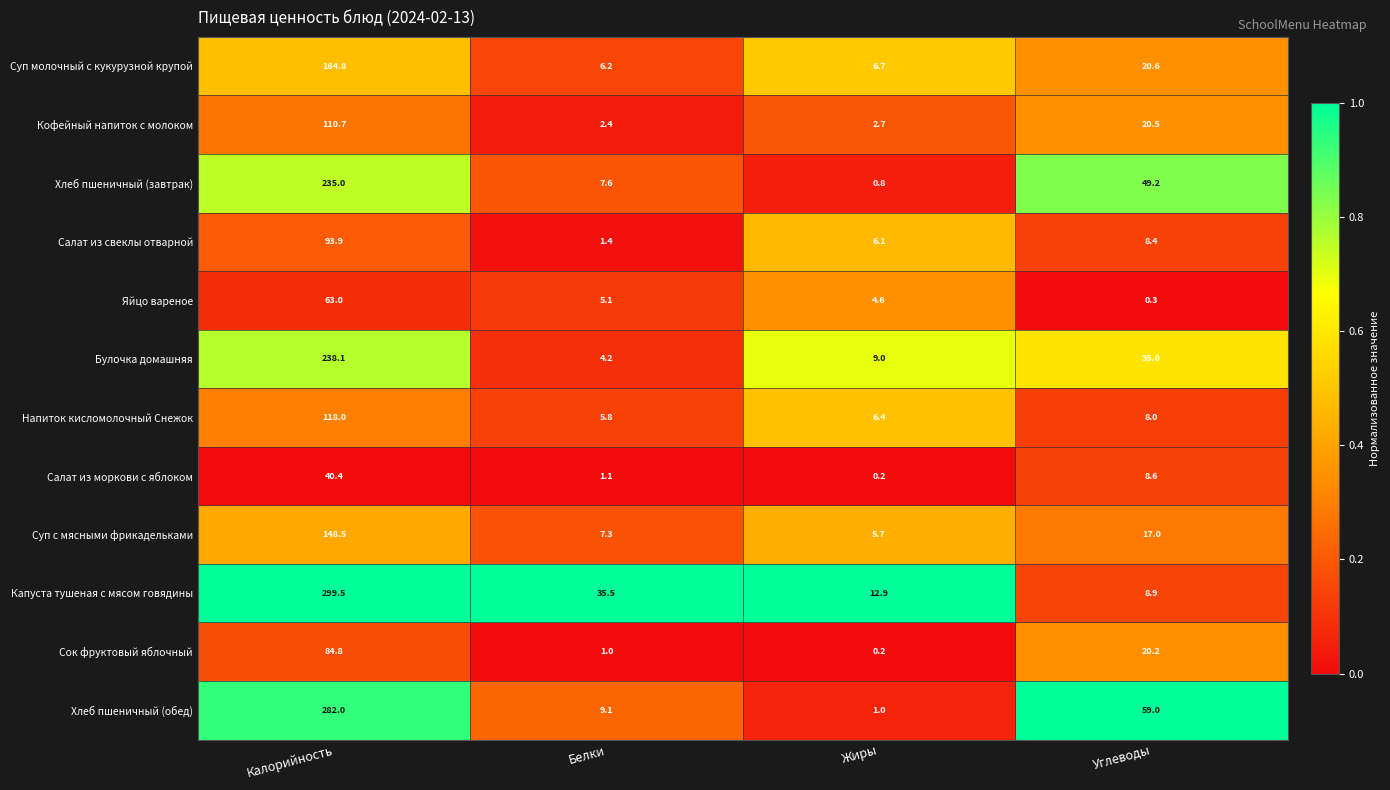

Where does the Капуста тушеная с мясом говядины series first go above 35?

Калорийность